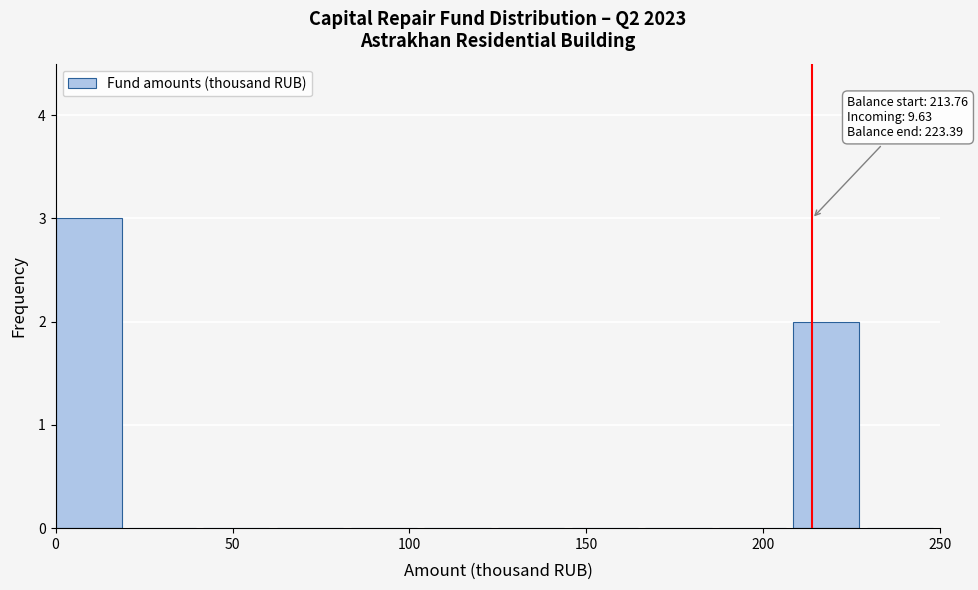

Which range on the x-axis has the tallest bar?

0 to 20